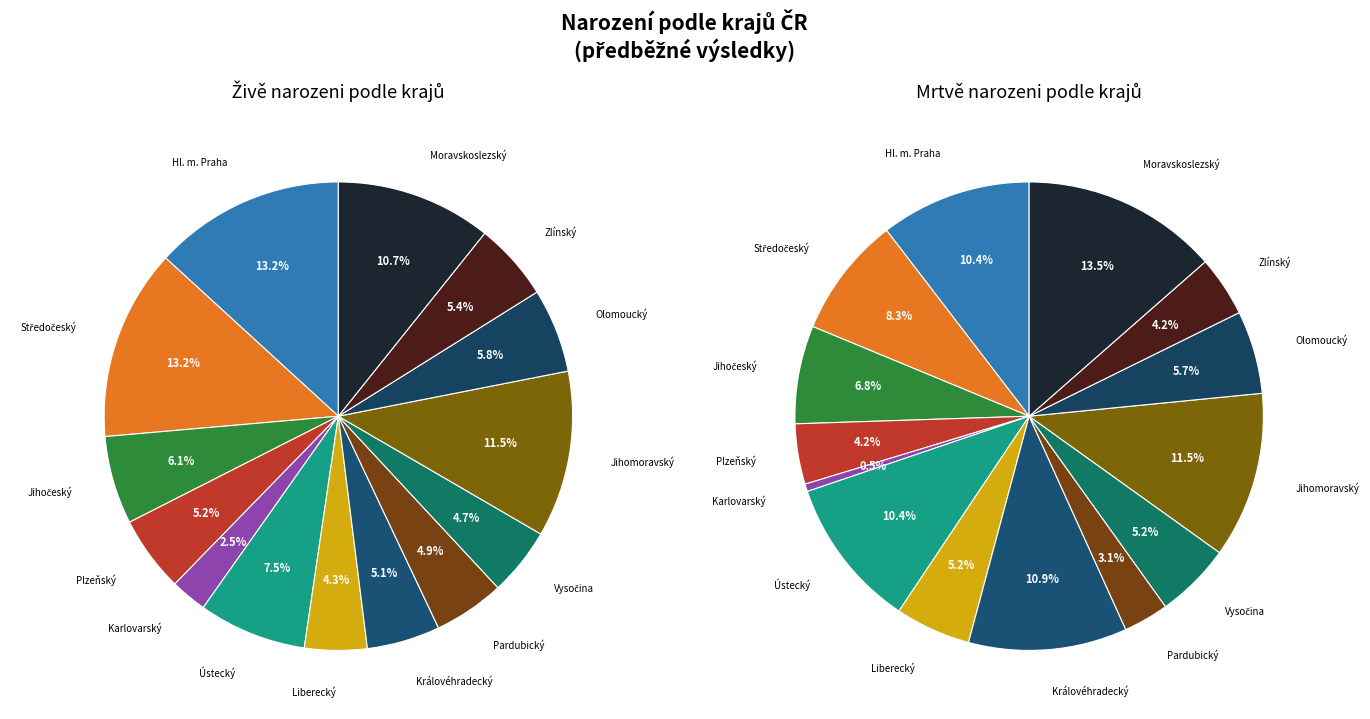

Which slice is the smallest?

Karlovarský